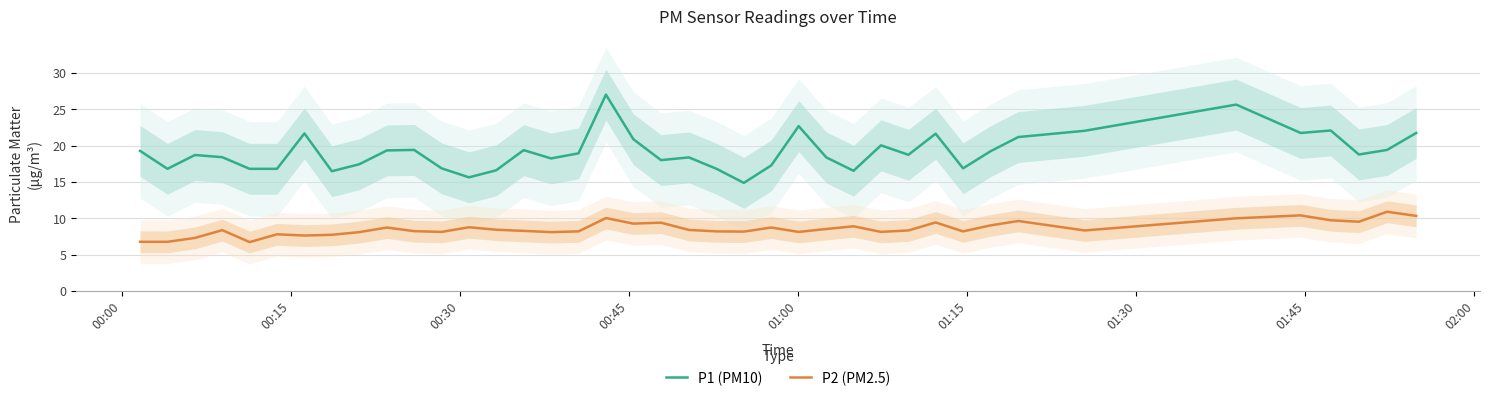

What is the highest value of the P1 (PM10) series?

27.0